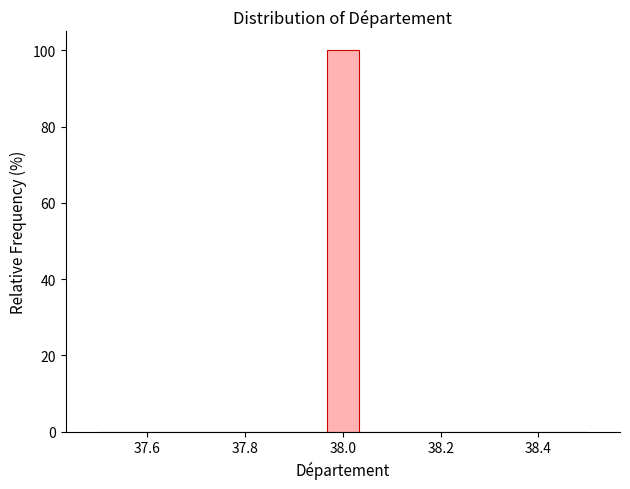

Read against the x-axis, roughly where is the centre of the tallest bar?

38.00